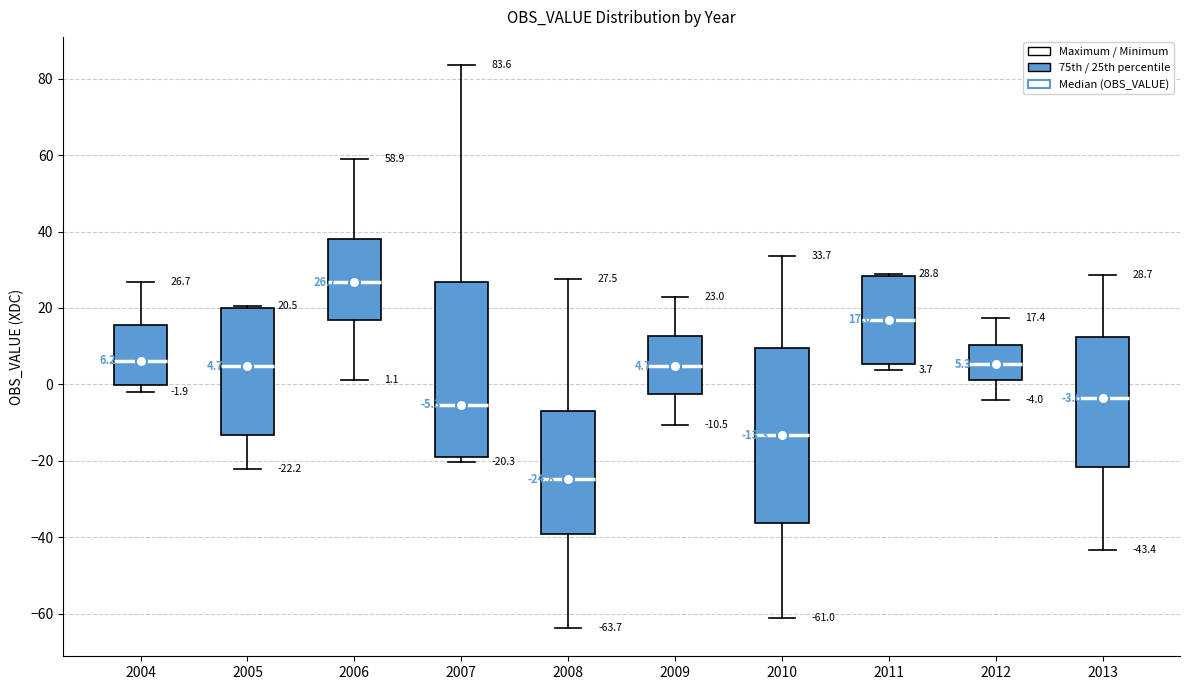

Which box's median line is the lowest?

2008